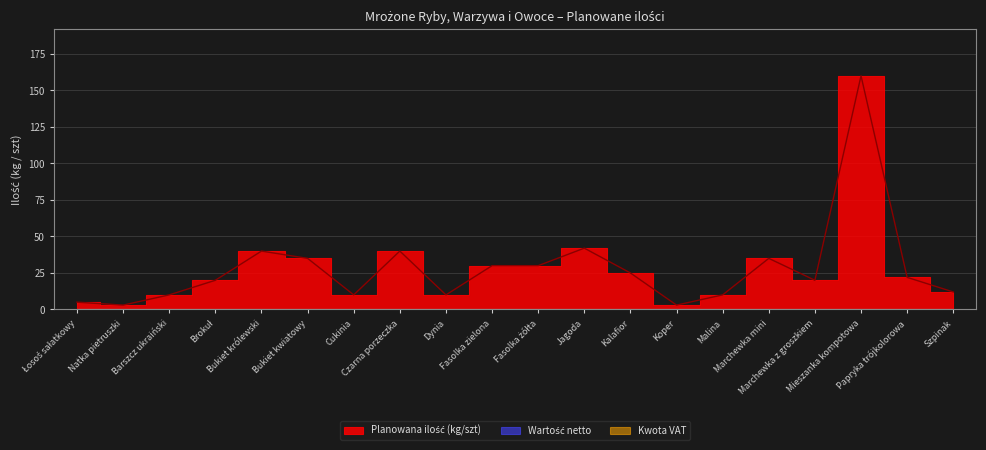

List the labels in order of Wartość netto value, smallest first.

Łosoś sałatkowy, Natka pietruszki, Barszcz ukraiński, Brokuł, Bukiet królewski, Bukiet kwiatowy, Cukinia, Czarna porzeczka, Dynia, Fasolka zielona, Fasolka żółta, Jagoda, Kalafior, Koper, Malina, Marchewka mini, Marchewka z groszkiem, Mieszanka kompotowa, Papryka trójkolorowa, Szpinak